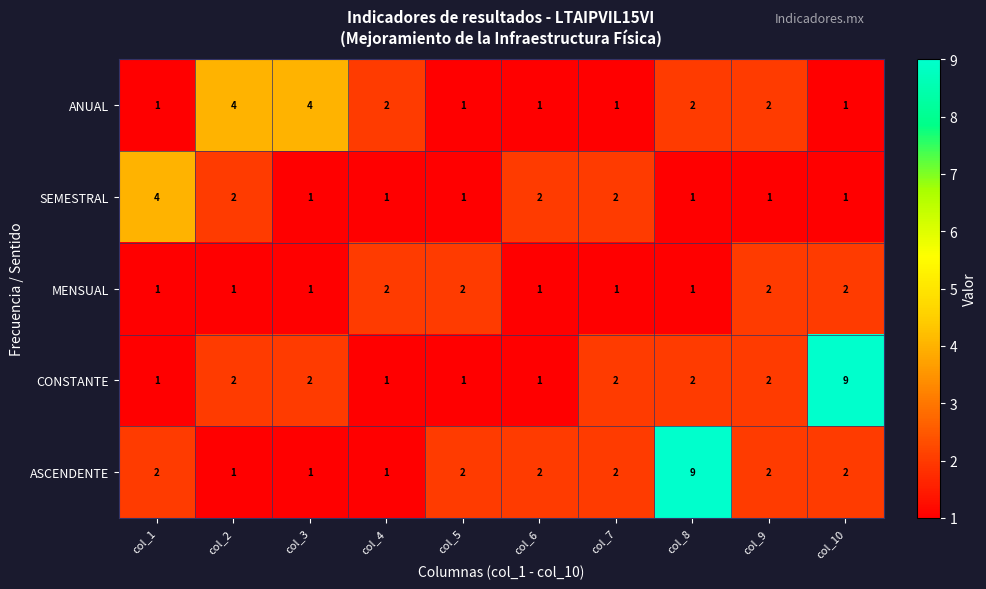

Which category has the highest value in the SEMESTRAL series?

col_1